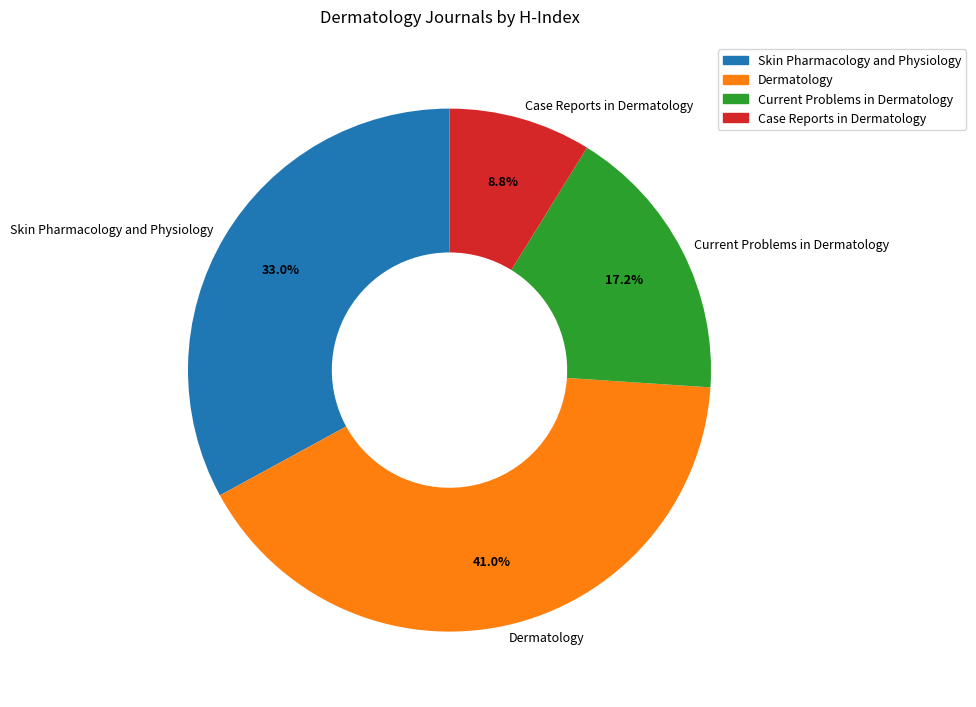

To the nearest percent, what is the average slice percentage?

25%